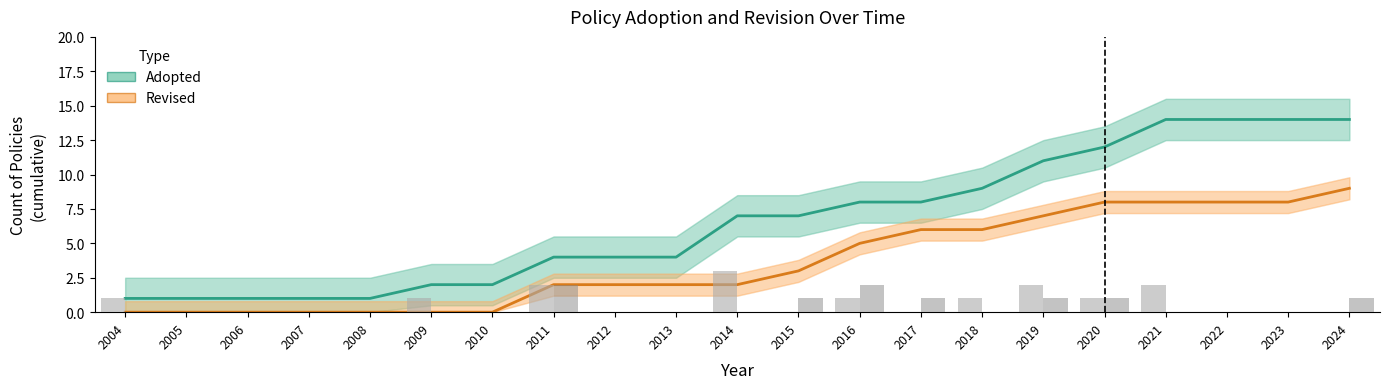

What is the greatest value displayed?

14